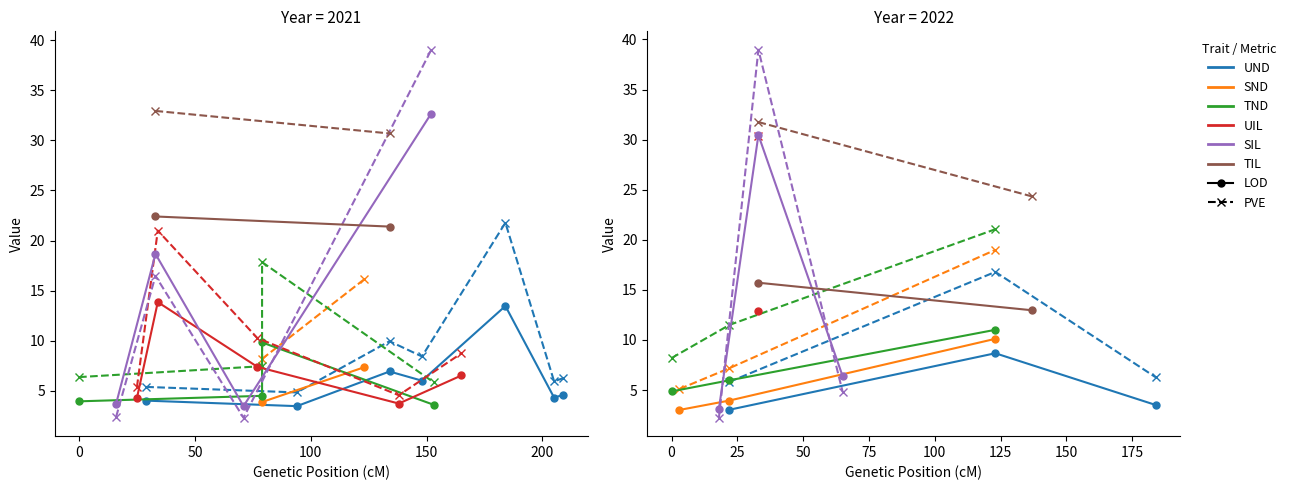

Which series changed the most between 5 and 7?

PVE